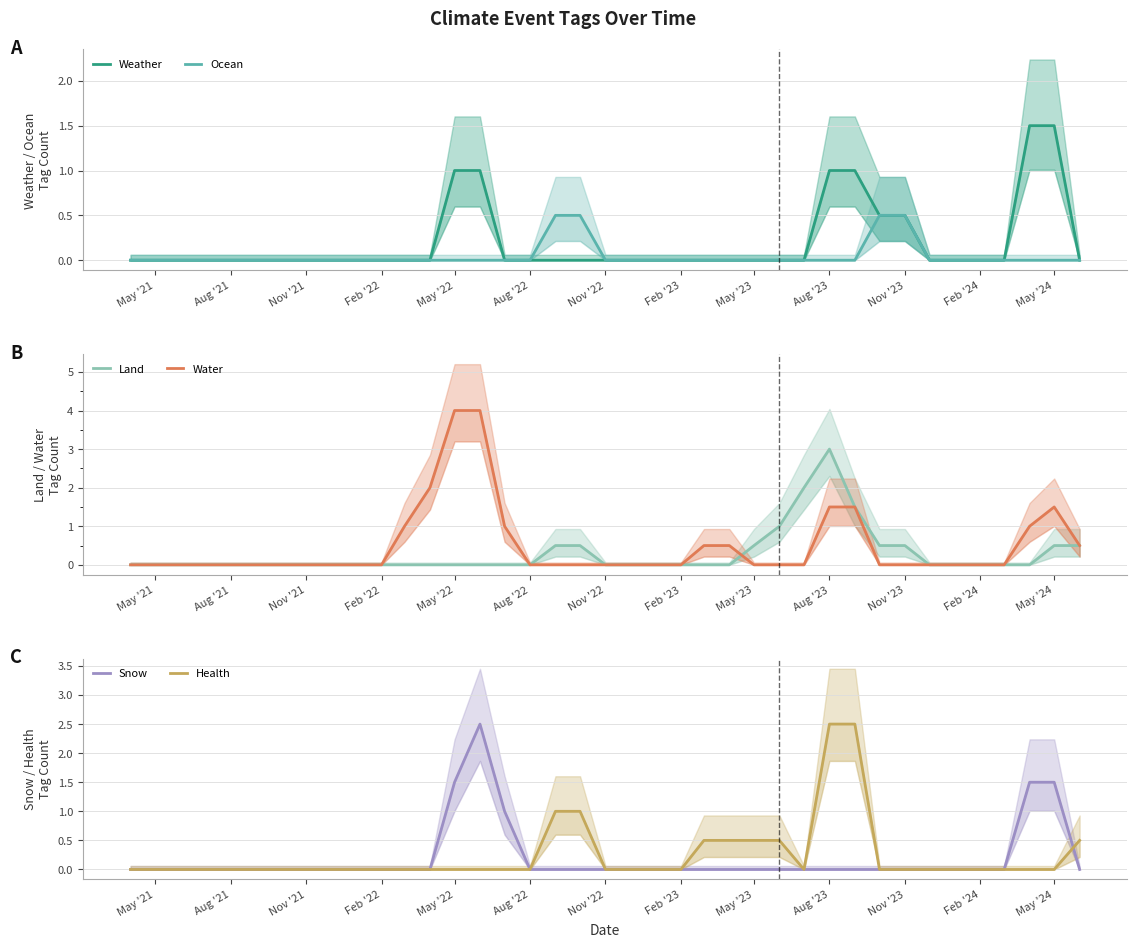

What is the sum of all Land values?

11.0